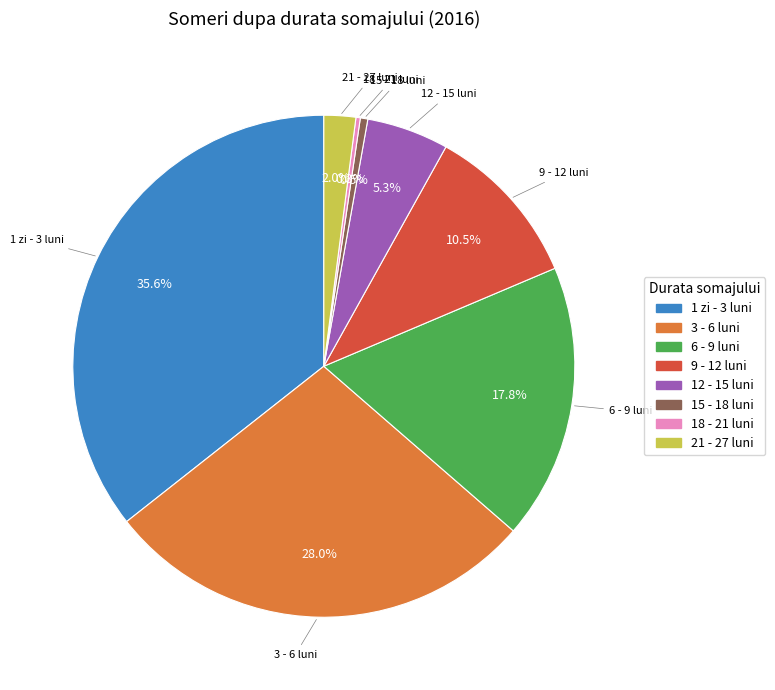

Is 1 zi - 3 luni the majority of the pie?

No